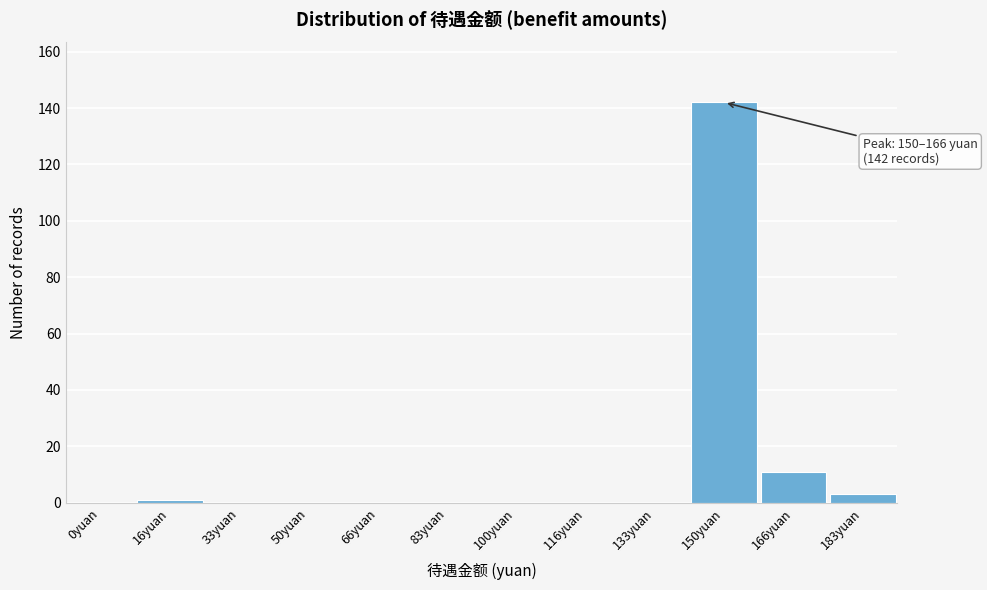

Reading right to left, what are all the values shown in this chart?

183yuan=3	166yuan=11	150yuan=142	133yuan=0	116yuan=0	100yuan=0	83yuan=0	66yuan=0	50yuan=0	33yuan=0	16yuan=1	0yuan=0